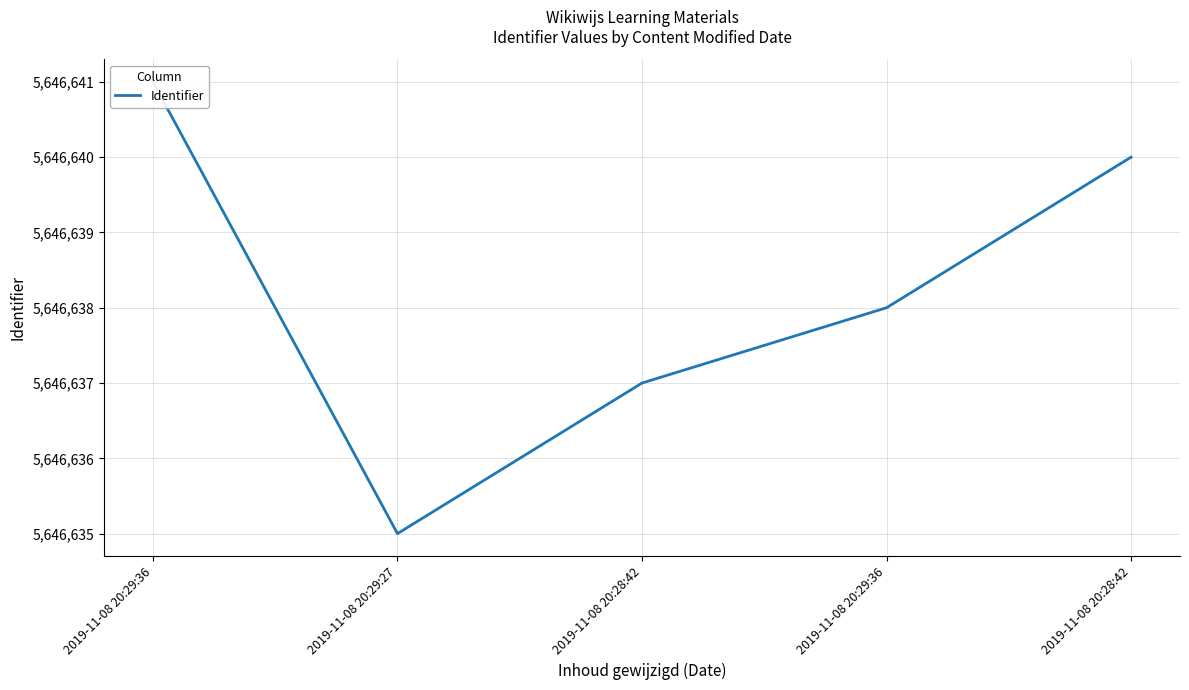

What is the greatest value displayed?

5646641